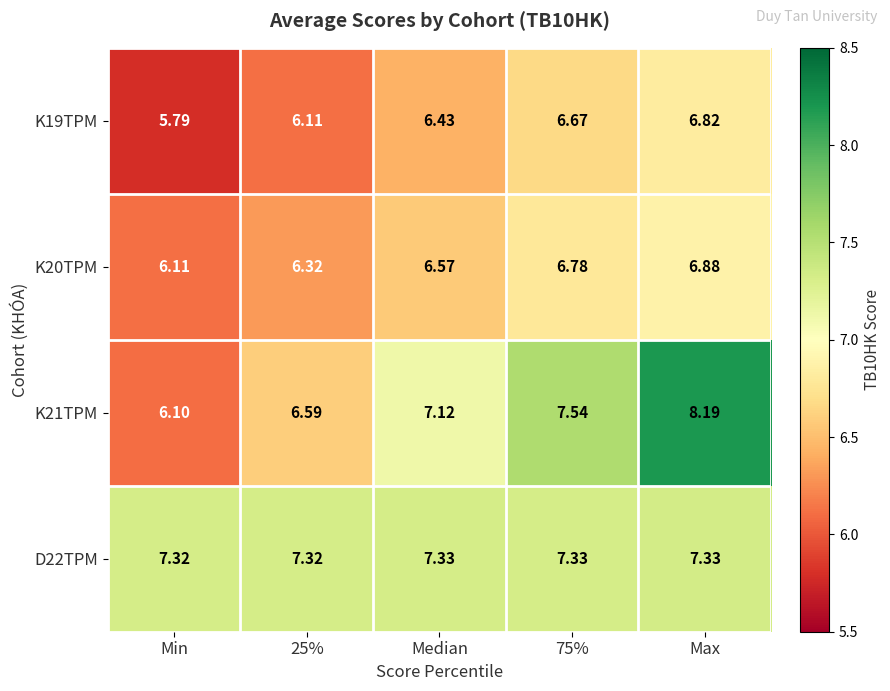

Which category has the highest value in the K20TPM series?

Max